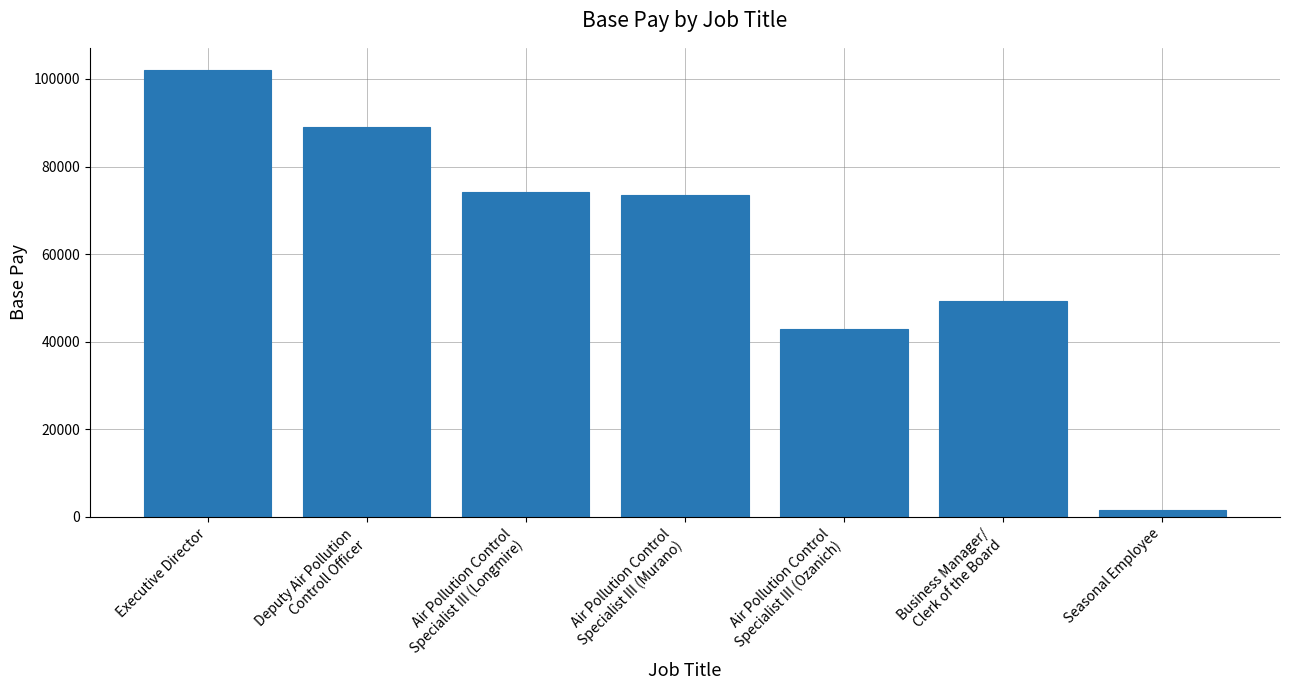

Which category has the highest value across all series?

Executive Director